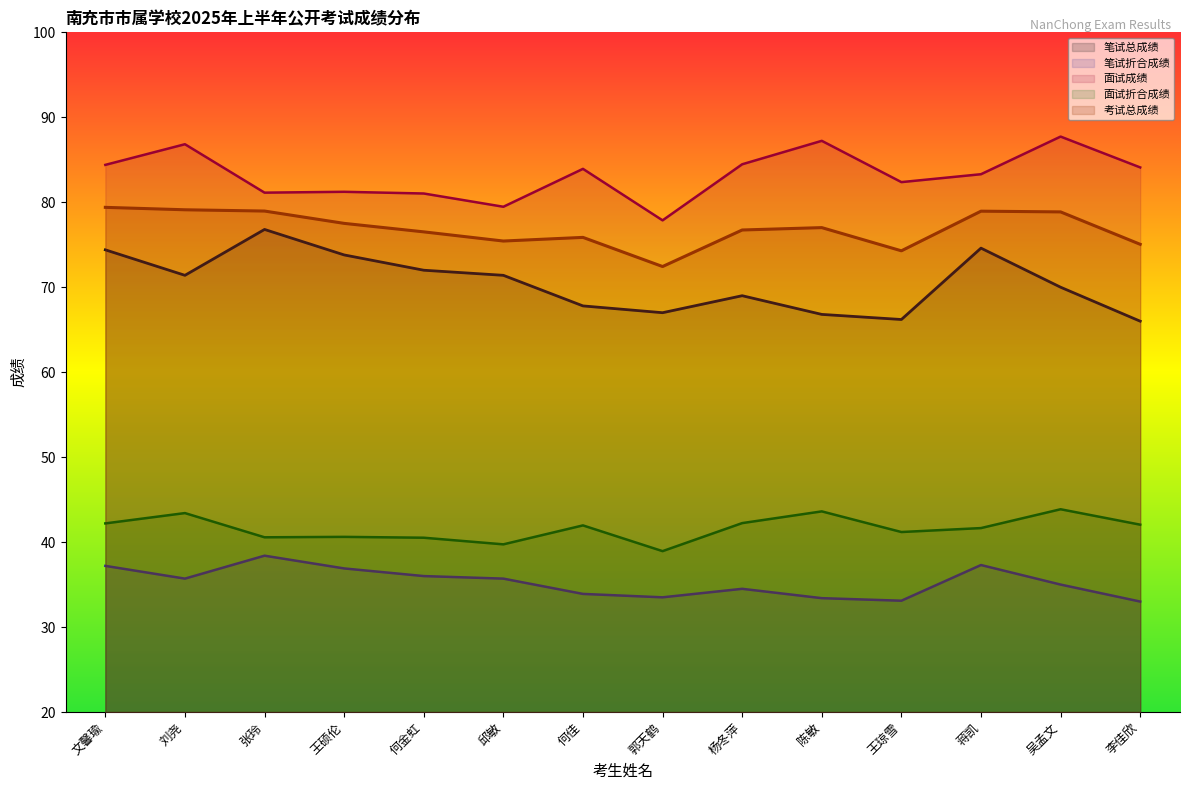

At how many categories does at least one series exceed 63?

14